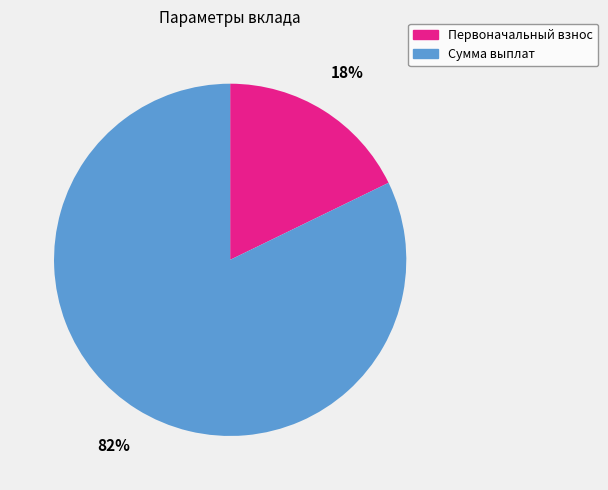

Does any single category account for the majority?

Yes